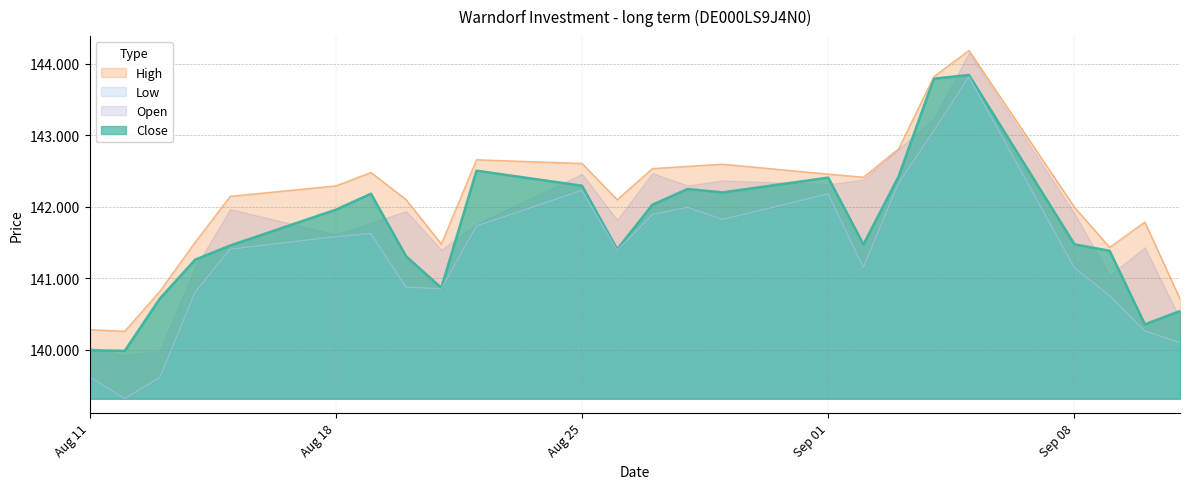

What is the average value of the Low series?

141316